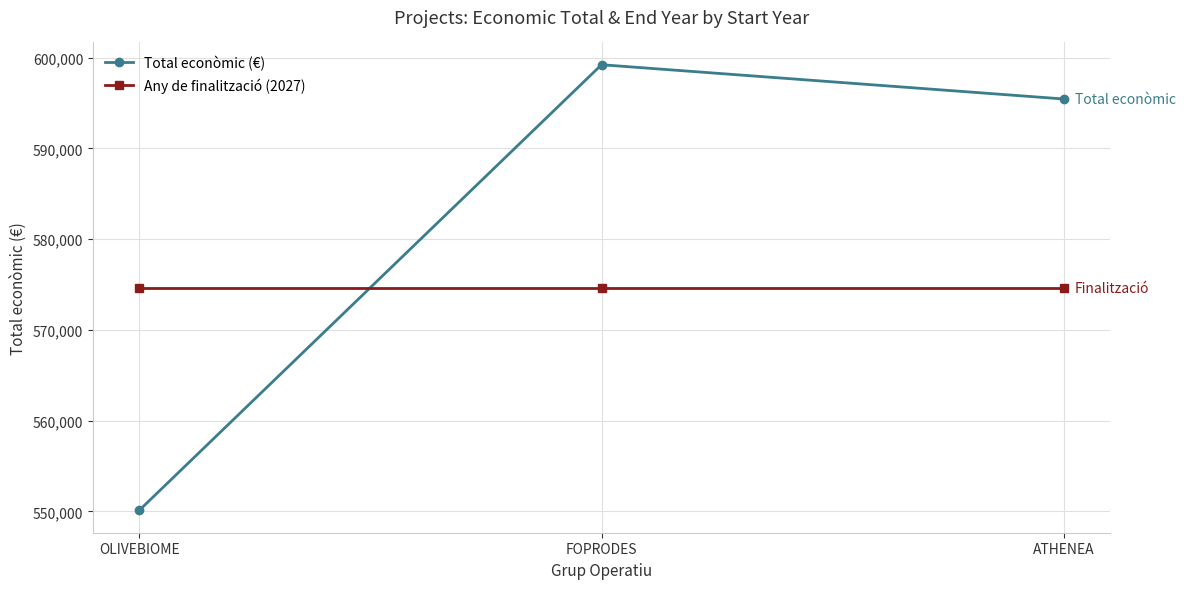

Reading right to left, extract all data points from this chart.

Total econòmic (€): 595436	599211	550111
Any de finalització (2027): 574661	574661	574661